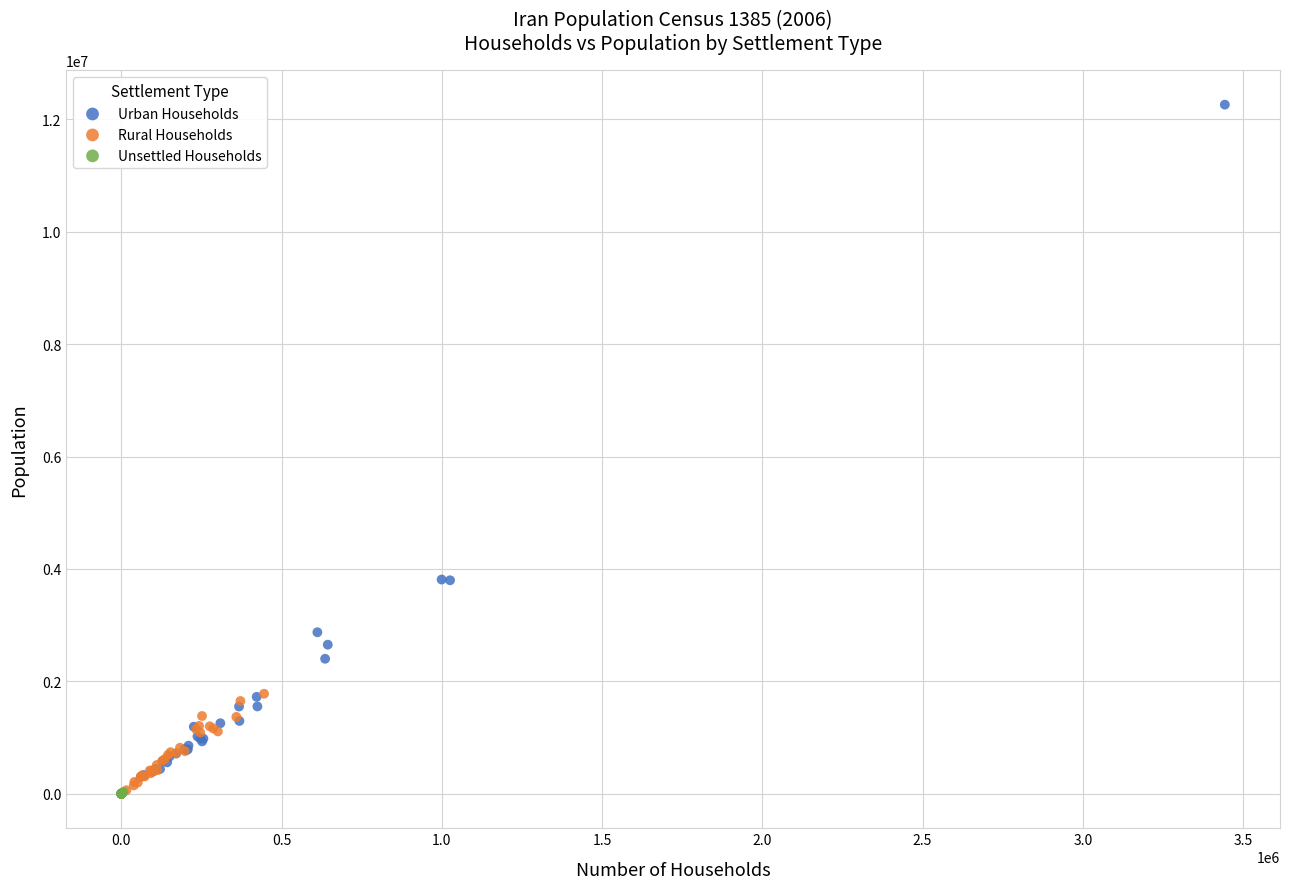

What are all the series names shown in the legend?

Urban Households, Rural Households, Unsettled Households